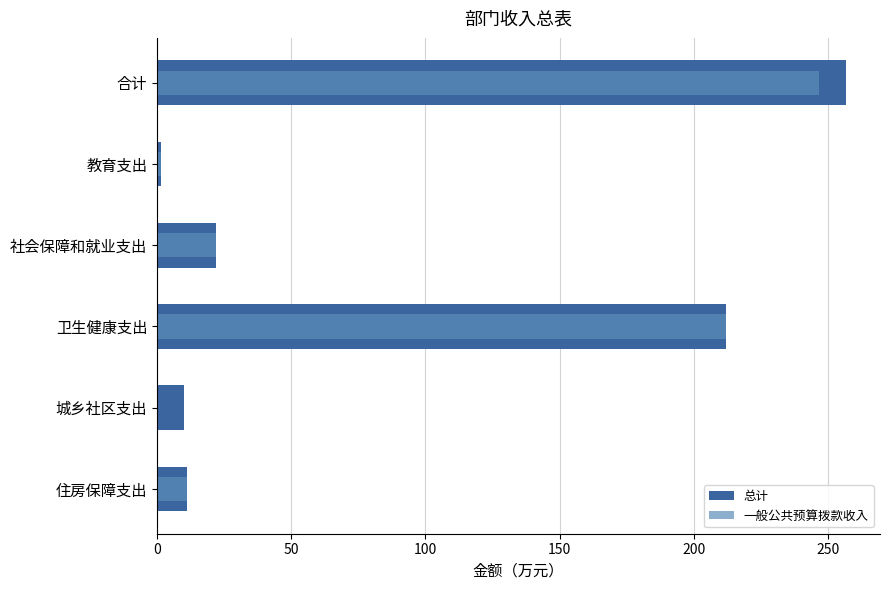

What is the difference between the maximum and minimum values in the 总计 series?

255.1